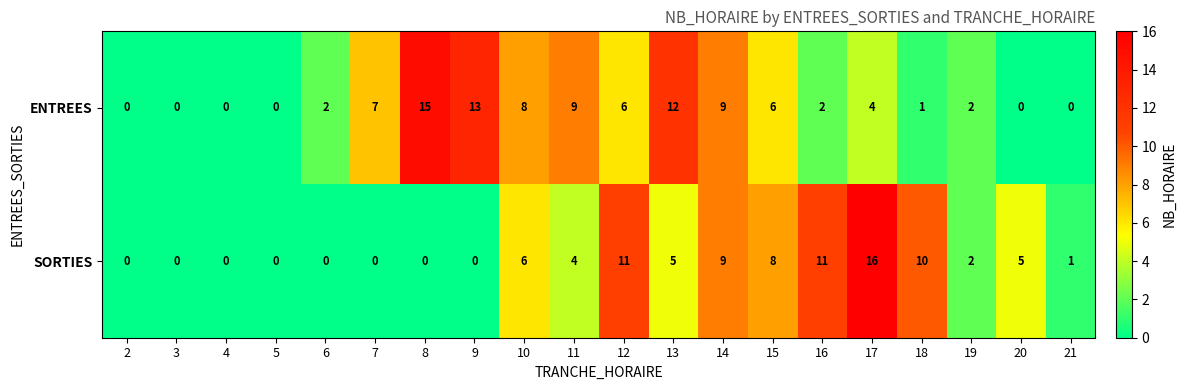

What is the greatest value displayed?

16